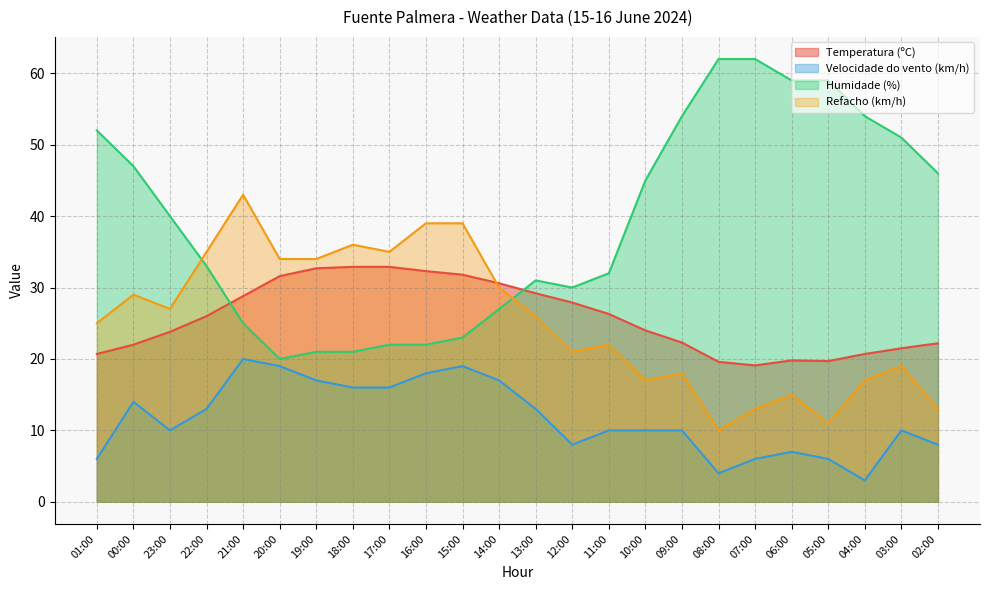

What is the label of the 24th point from the left?

02:00